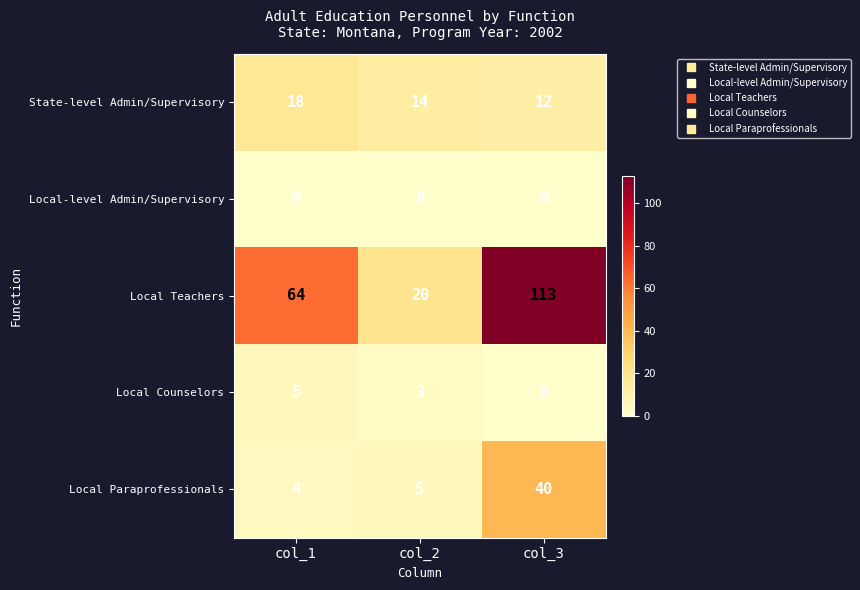

List the labels in order of Local Teachers value, smallest first.

col_2, col_1, col_3